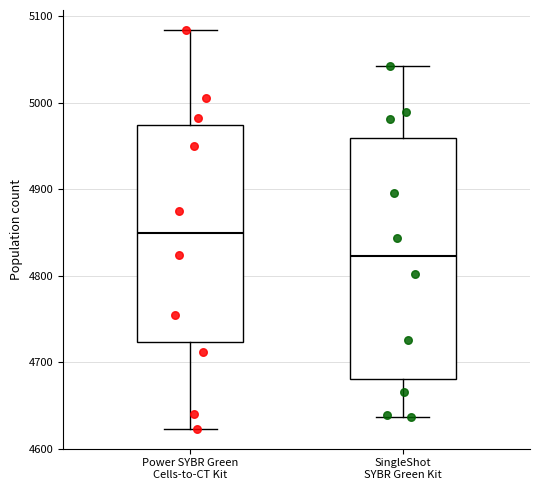

Where is the lower edge of the box for SingleShot SYBR Green Kit on the y-axis? The values are not printed on the chart, so give them approximately, as read against the axis.

4680